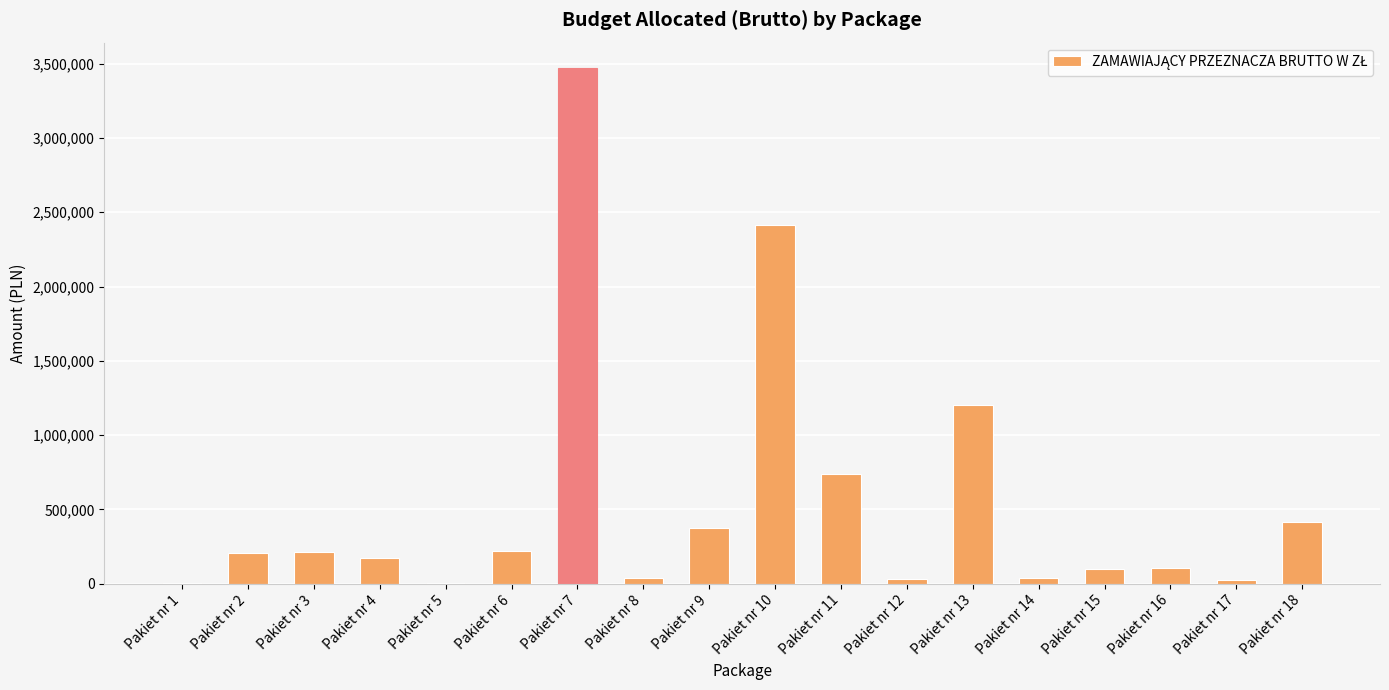

Does the chart contain stacked bars?

No